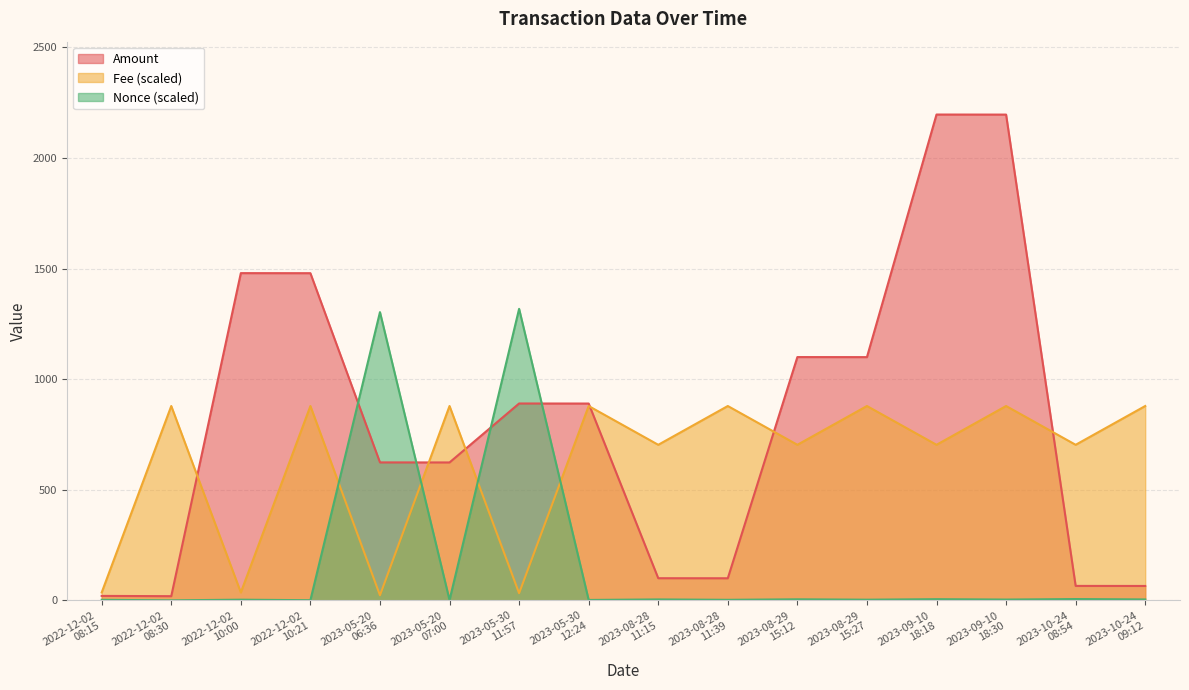

At which category does the chart reach its minimum across all series?

2022-12-02
08:30